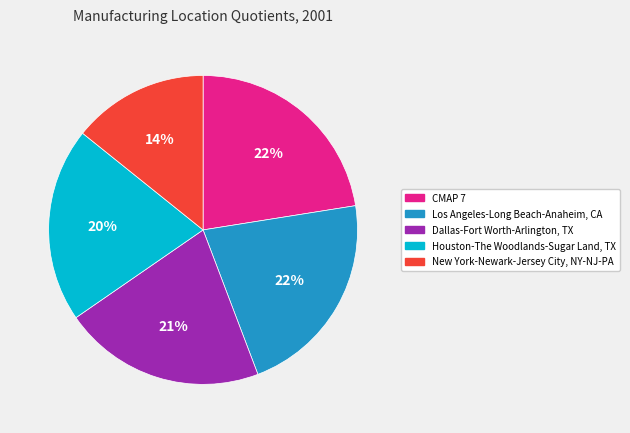

What percentage is the CMAP 7 slice, to the nearest percent?

22%